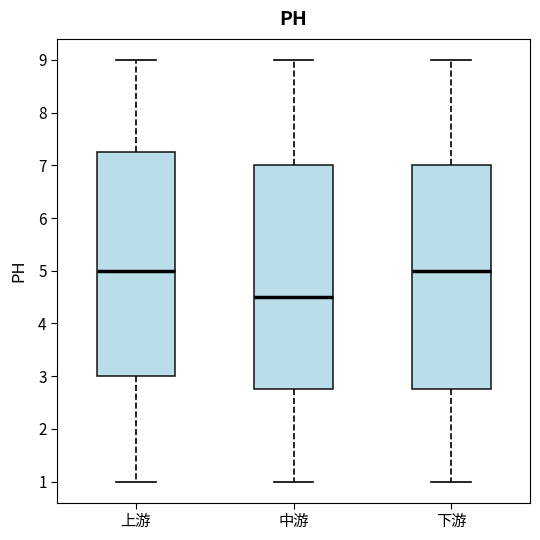

Reading left to right, transcribe this box plot: for each box, give where its median line is, the range the box spans, and where its two whiskers end, as read against the y-axis. The values are not printed on the chart, so give them approximately, as read against the axis.

上游: median 5.0, box 3.0 to 7.3, whiskers 1.0 to 9.0
中游: median 4.5, box 2.8 to 7.0, whiskers 1.0 to 9.0
下游: median 5.0, box 2.8 to 7.0, whiskers 1.0 to 9.0